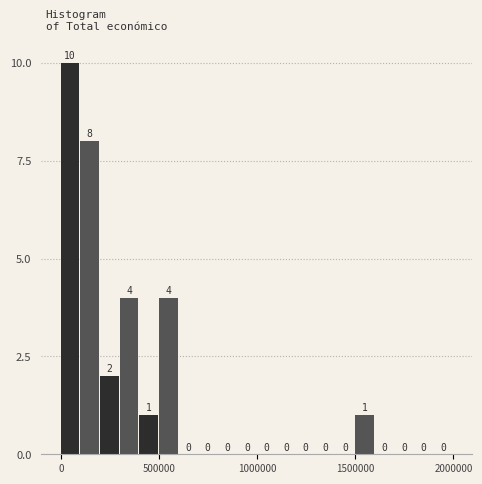

Around what value on the x-axis is the tallest bar? Give the approximate position of its centre, as read against the axis.

50000